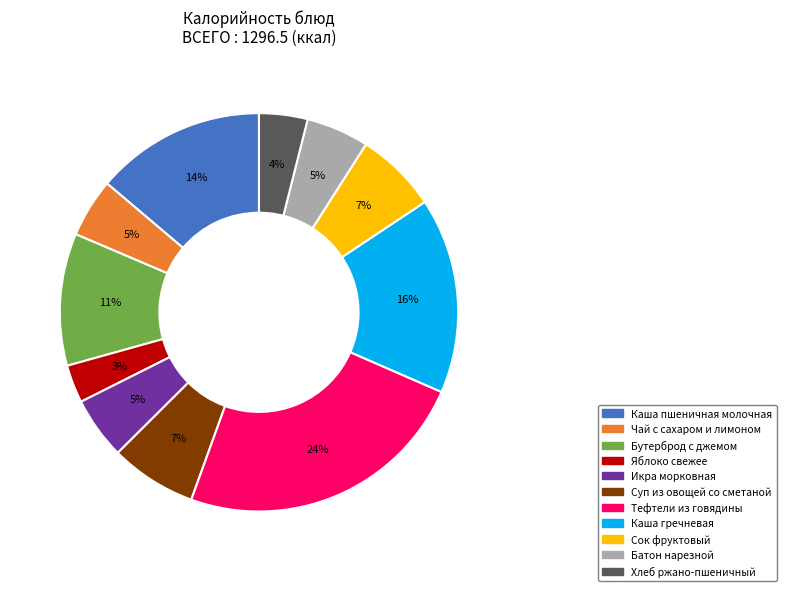

Which has a higher value, Каша гречневая or Батон нарезной?

Каша гречневая